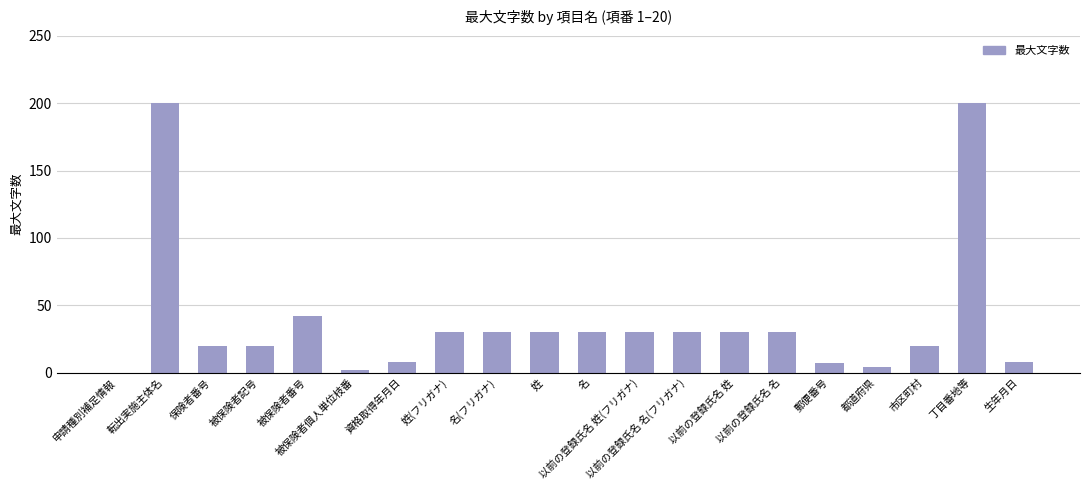

The chart shows a value of 9 at 名. True or false?

False